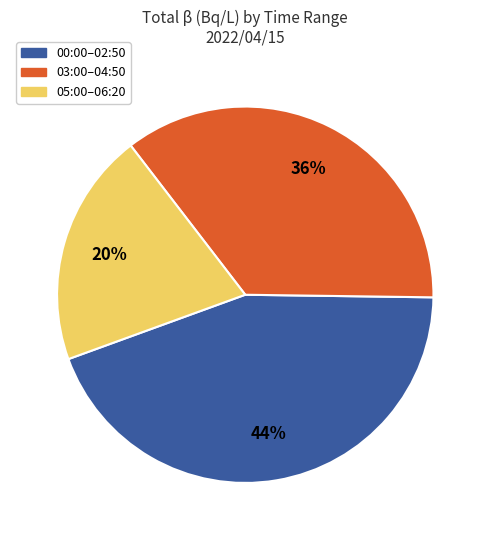

To the nearest percent, what is the difference between the largest and smallest slice percentages?

24%